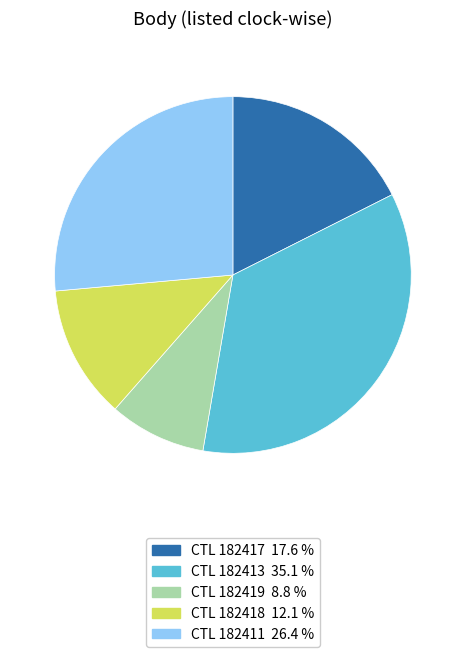

Does any single category account for the majority?

No